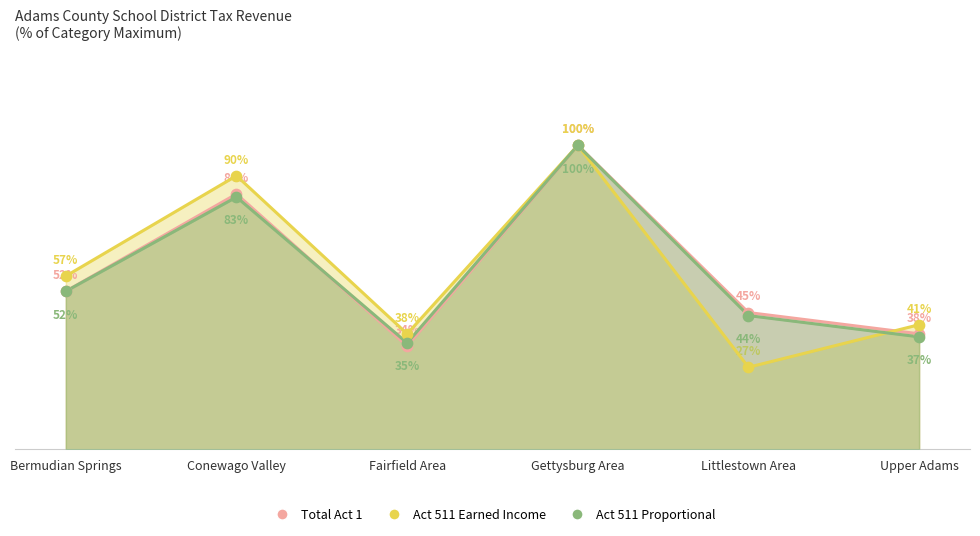

Which series has the largest total across all categories?

Total Act 1